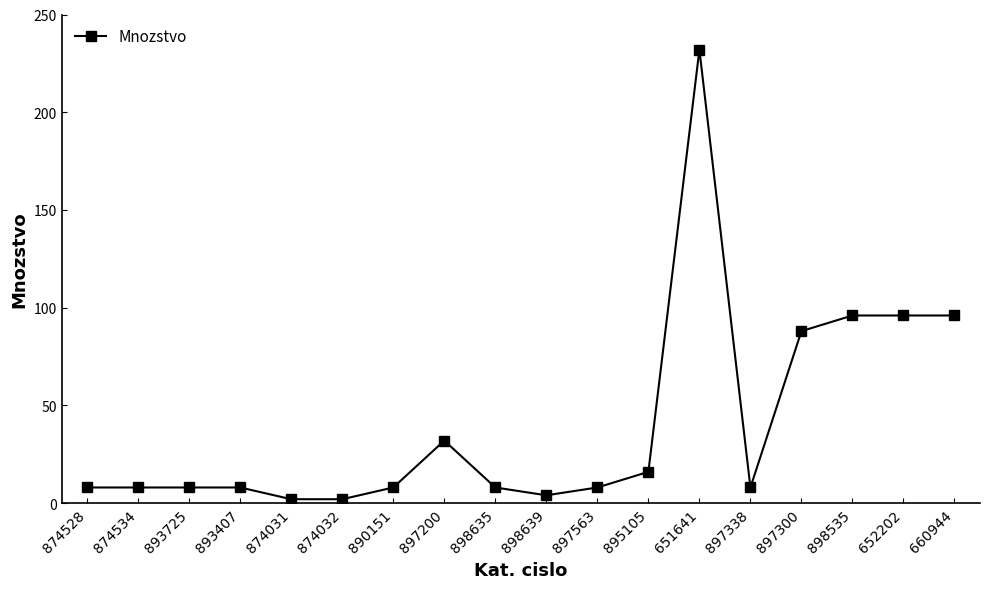

True or false: the data shows 8 at 890151.

True